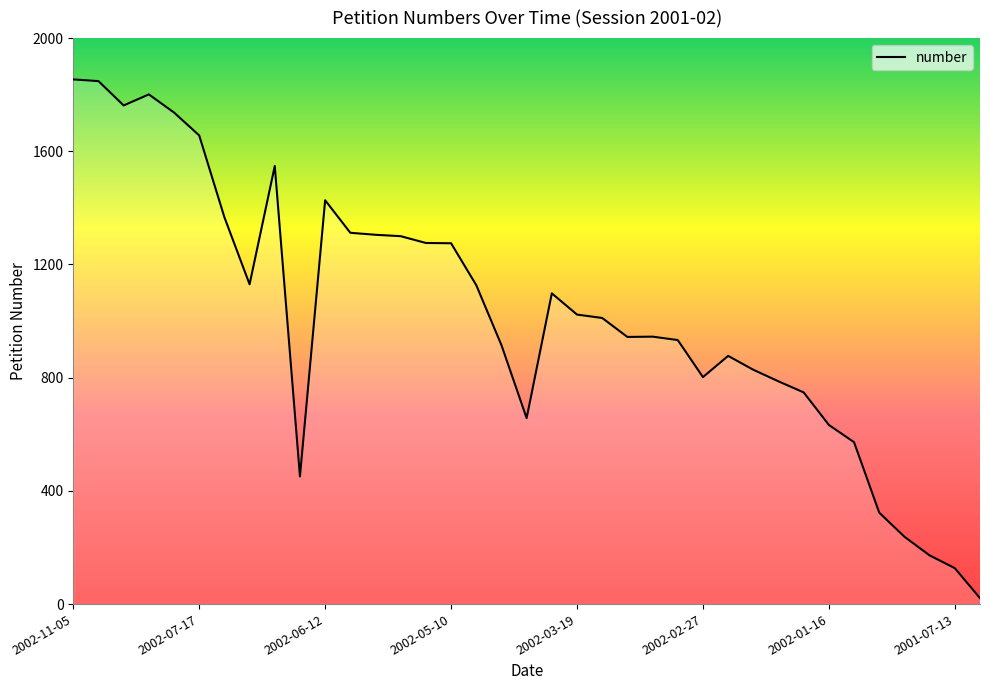

What is the difference between the maximum and minimum values?

1833